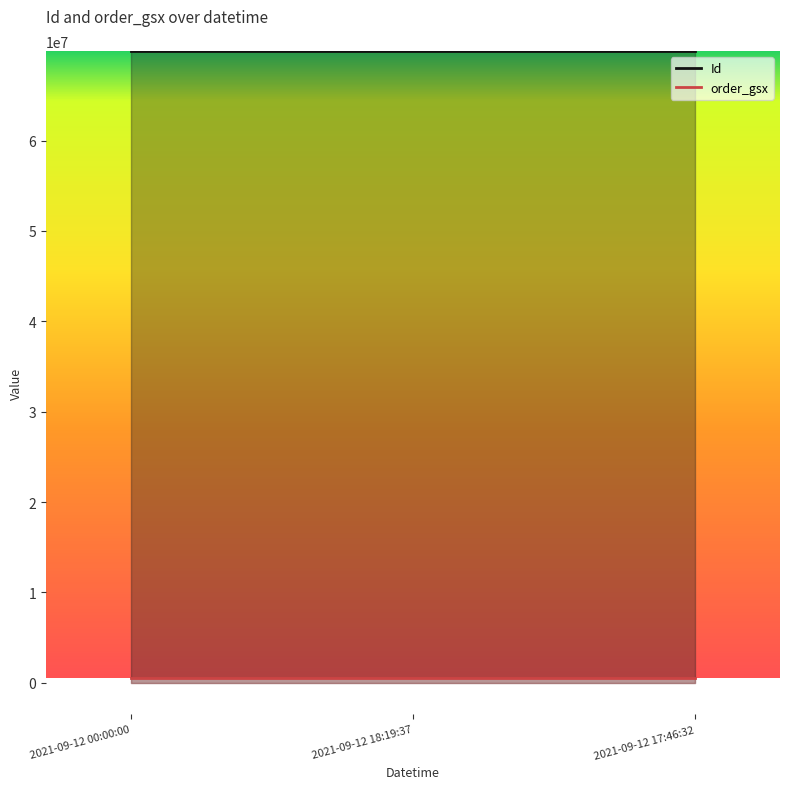

What is the total value across all series at 2021-09-12 00:00:00?

70427916